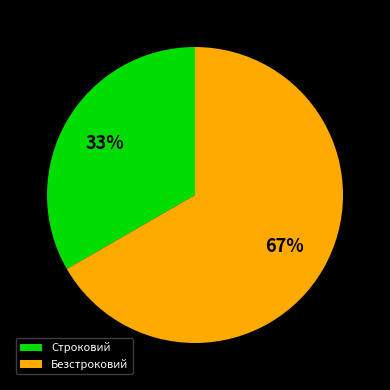

To the nearest percent, what is the combined percentage of Строковий and Безстроковий?

100%